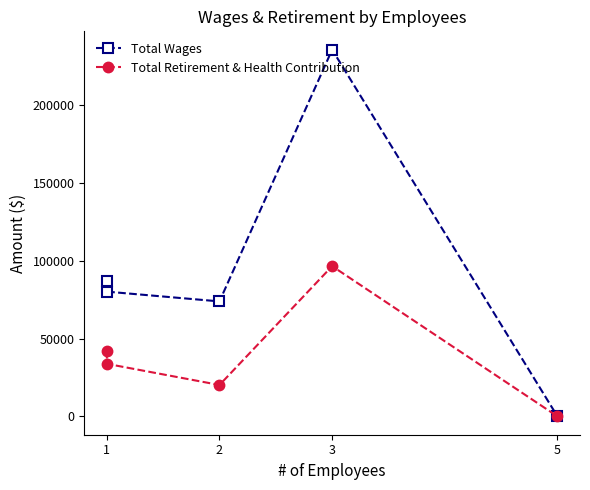

Rank the series by their maximum value, from lowest to highest.

Total Retirement & Health Contribution, Total Wages